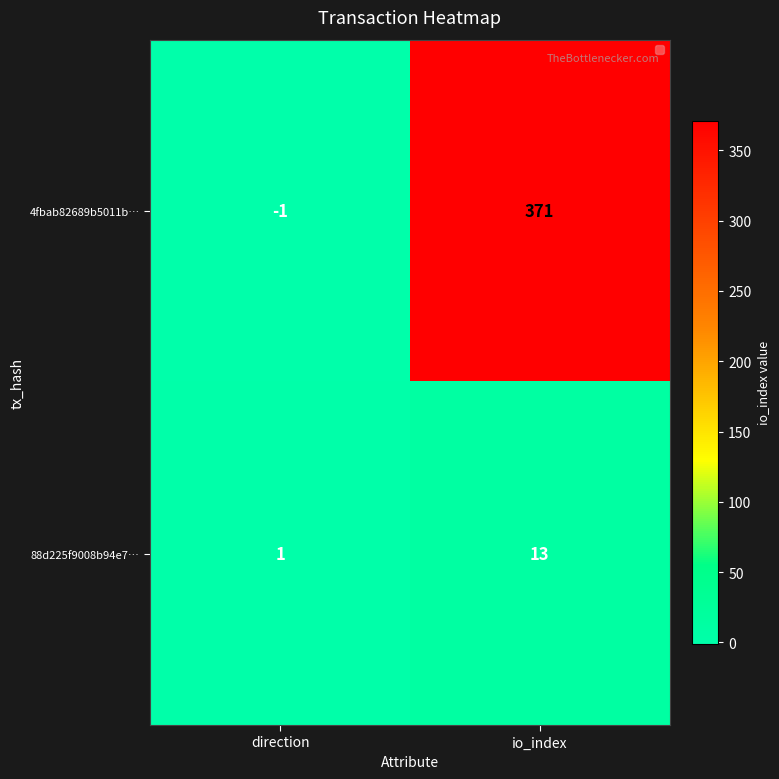

At io_index, list the series in order from smallest to largest.

88d225f9008b94e7…, 4fbab82689b5011b…